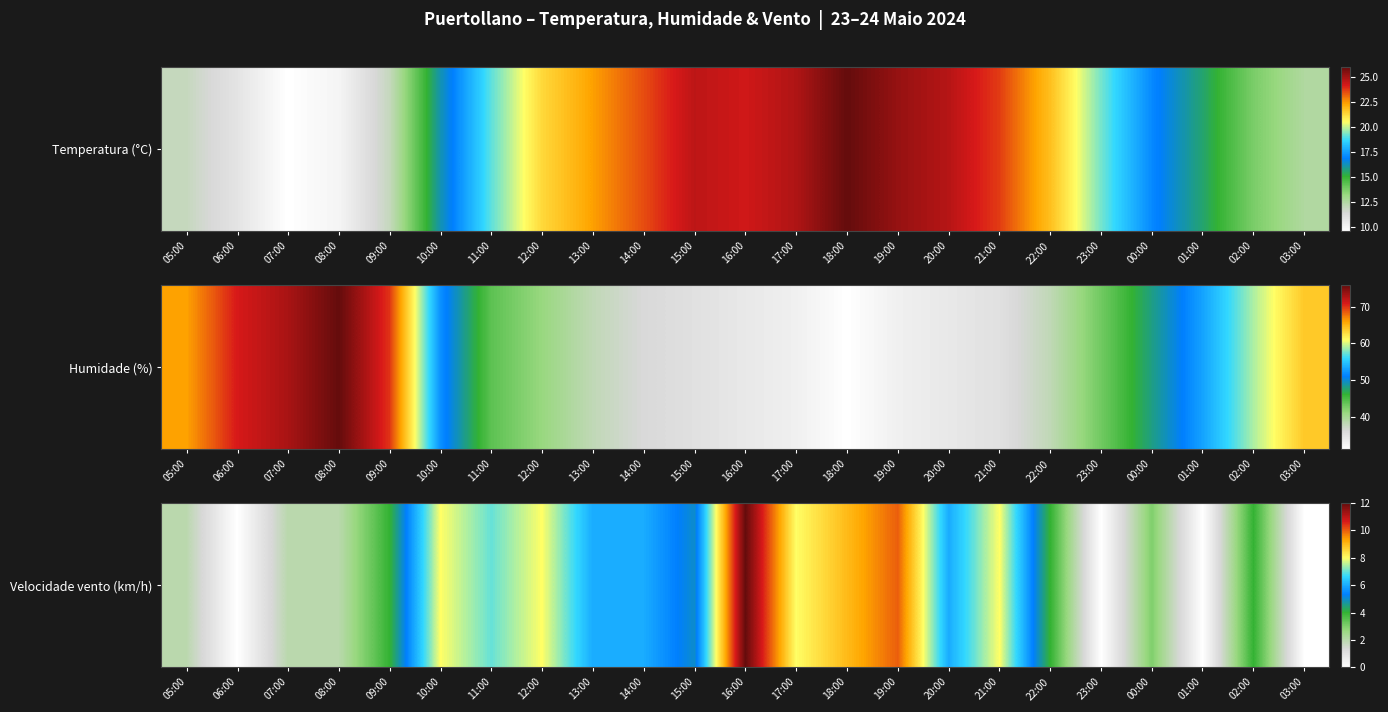

What is the difference between the second highest and second lowest values?

10